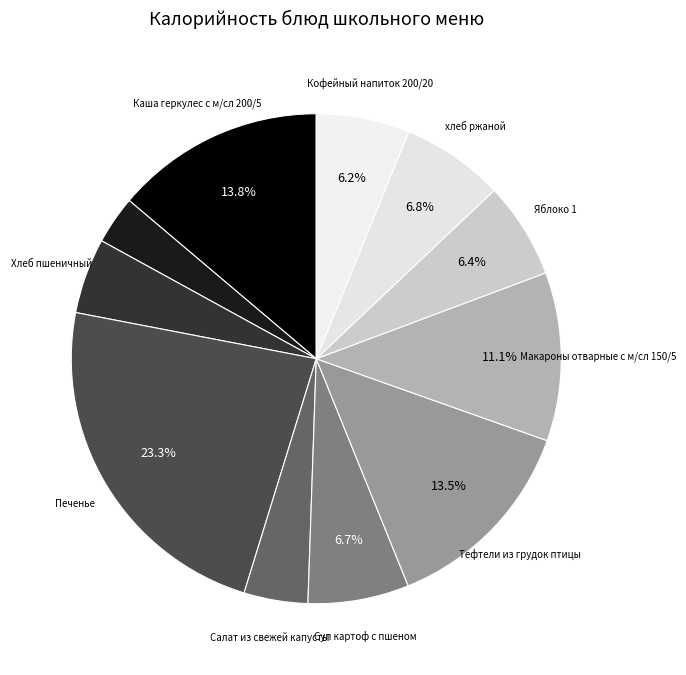

Count the number of slices in the pie.

11